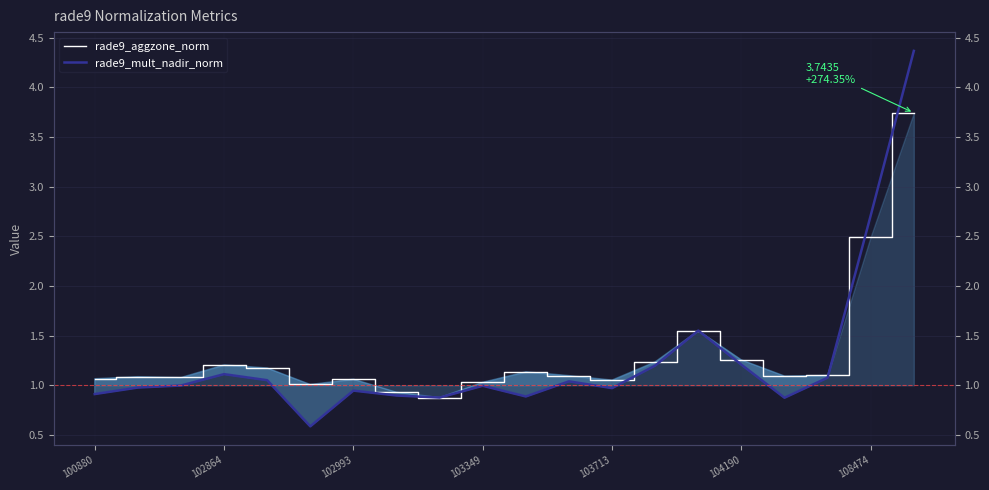

Which series ends up on top after the final intersection of rade9_aggzone_norm and rade9_mult_nadir_norm?

rade9_mult_nadir_norm